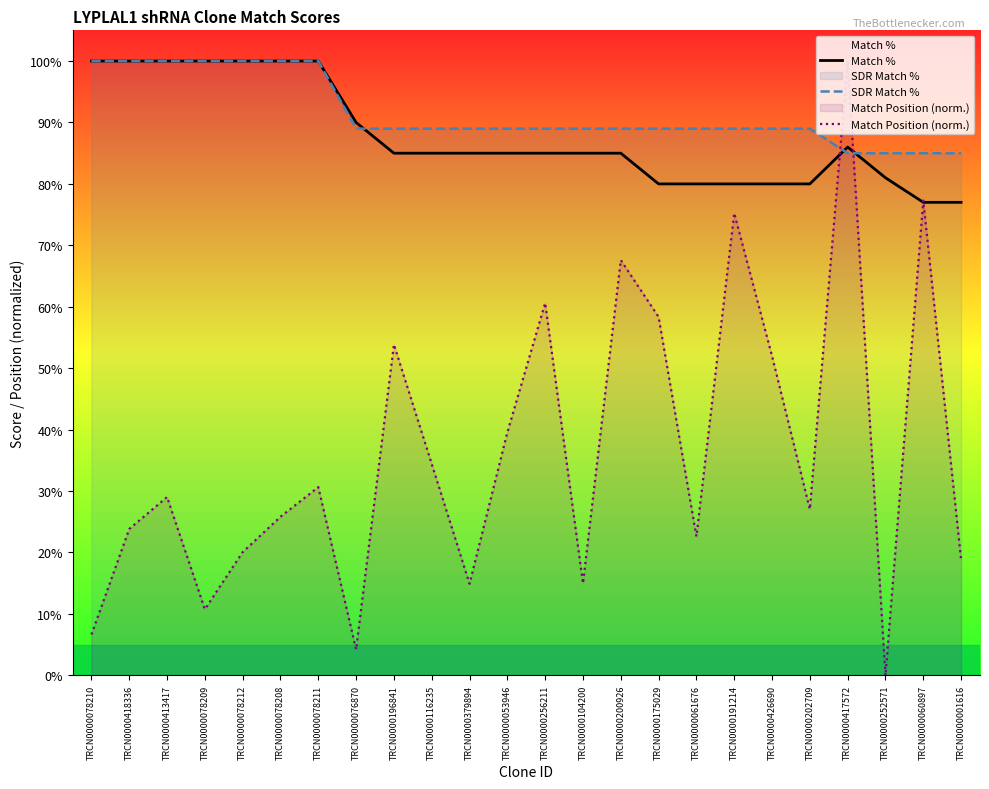

At how many categories does at least one series exceed 60?

24